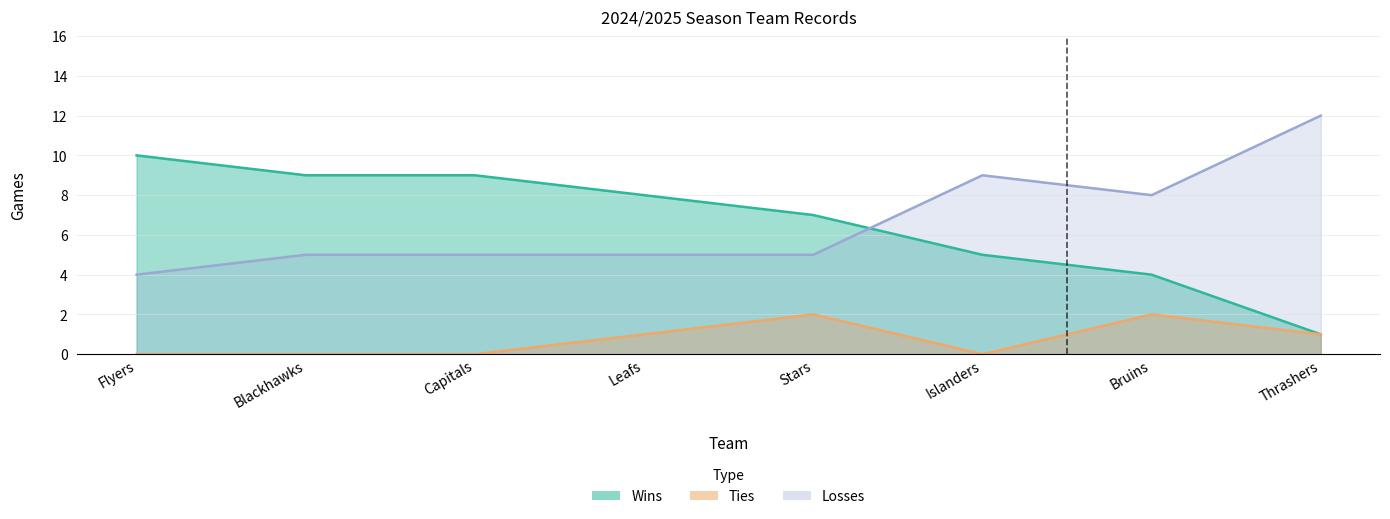

What is the sum of the Wins values at Stars and Leafs?

15